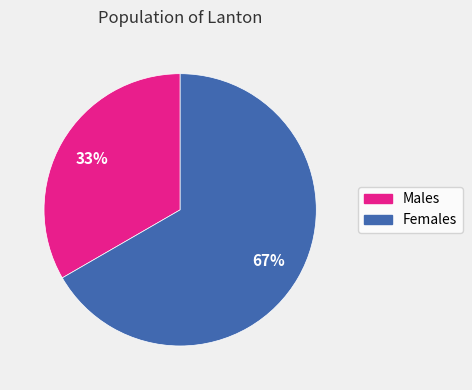

Is there any slice that represents more than half of the pie?

Yes